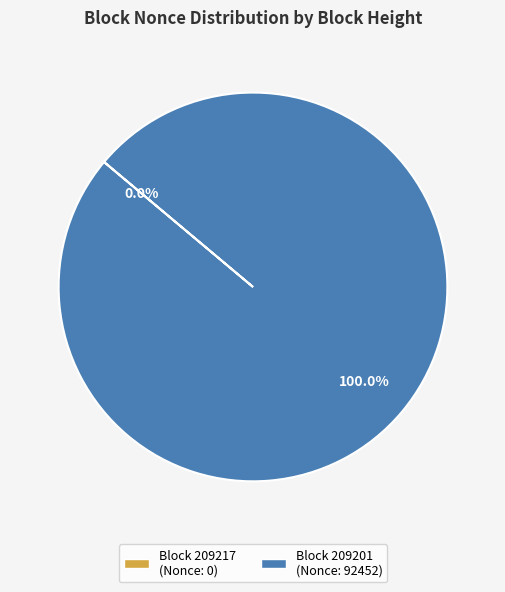

Does any single category account for the majority?

Yes